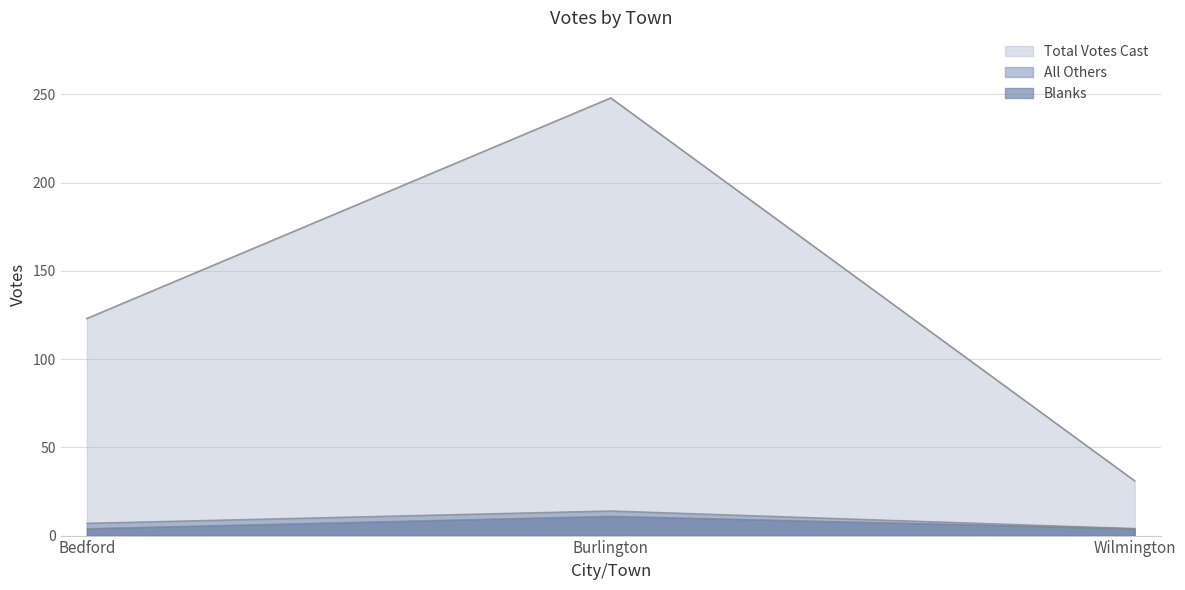

Which series has the largest range (max minus min)?

Total Votes Cast